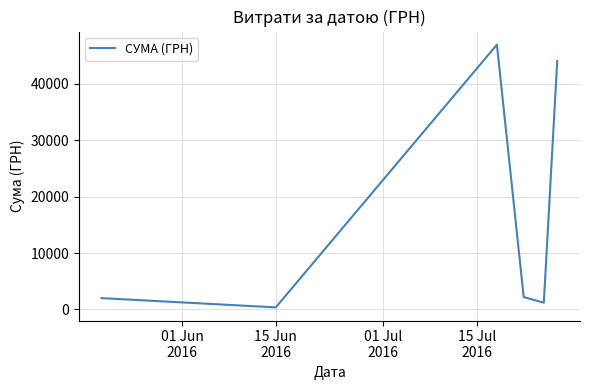

What is the maximum value shown in the chart?

46904.0